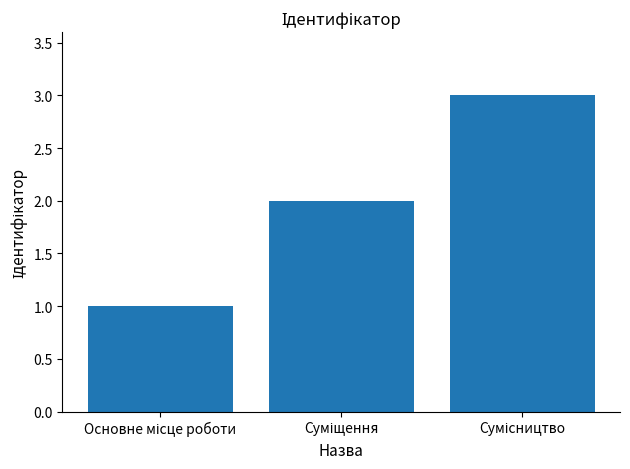

What is the greatest value displayed?

3